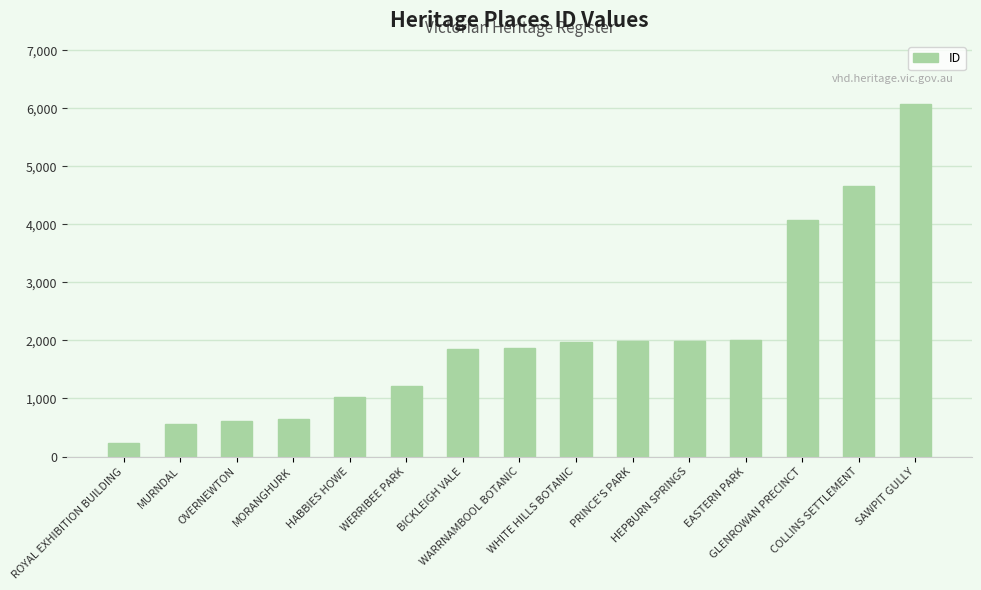

Approximately how many times larger is the value at BICKLEIGH VALE compared to EASTERN PARK?

0.9